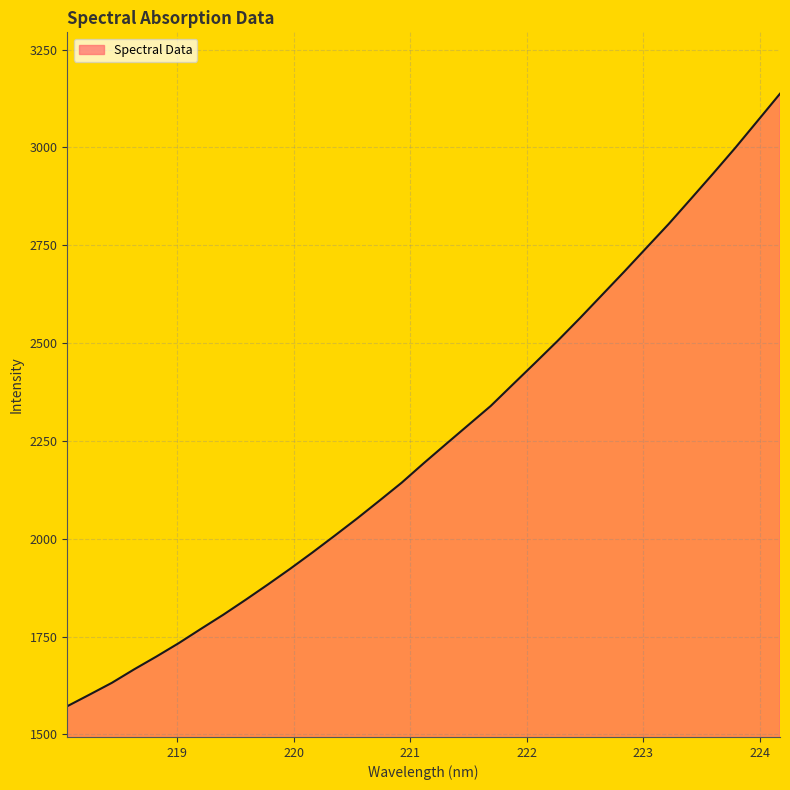

Reading left to right, list all the values displayed in this chart.

1572.1	1601.8	1631.9	1666.4	1699.1	1733.3	1769.9	1806.0	1844.1	1883.2	1923.4	1965.0	2008.0	2051.7	2097.2	2143.2	2193.4	2242.3	2290.8	2339.3	2394.6	2449.7	2505.4	2563.3	2623.0	2682.6	2743.7	2804.6	2868.9	2933.6	2999.6	3068.3	3137.2